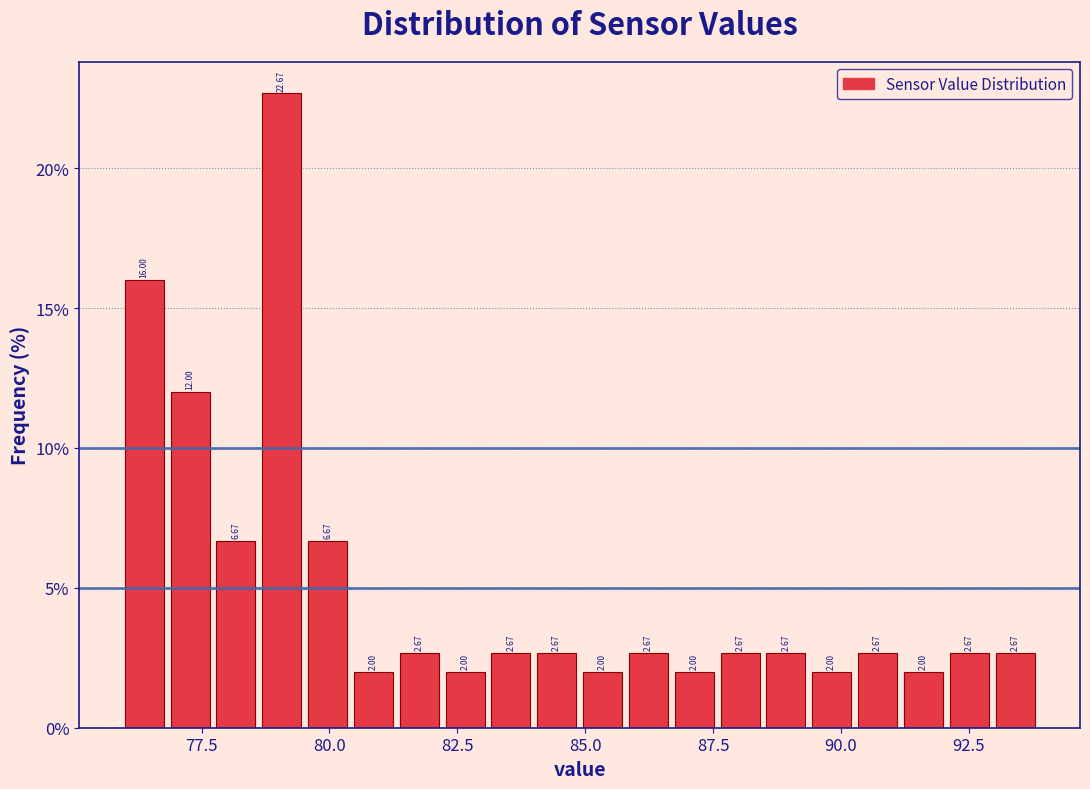

Read against the x-axis, roughly where is the centre of the tallest bar?

79.0